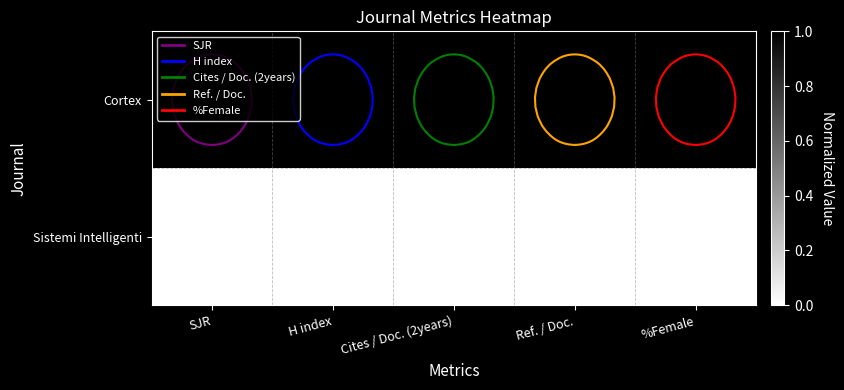

Between SJR and %Female, which is larger?

SJR